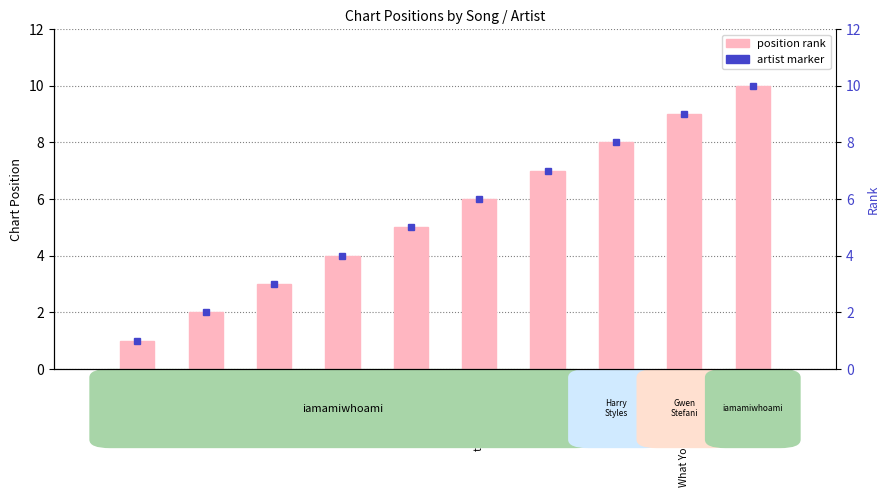

What is the change in value from the last dancer to dive?

+4